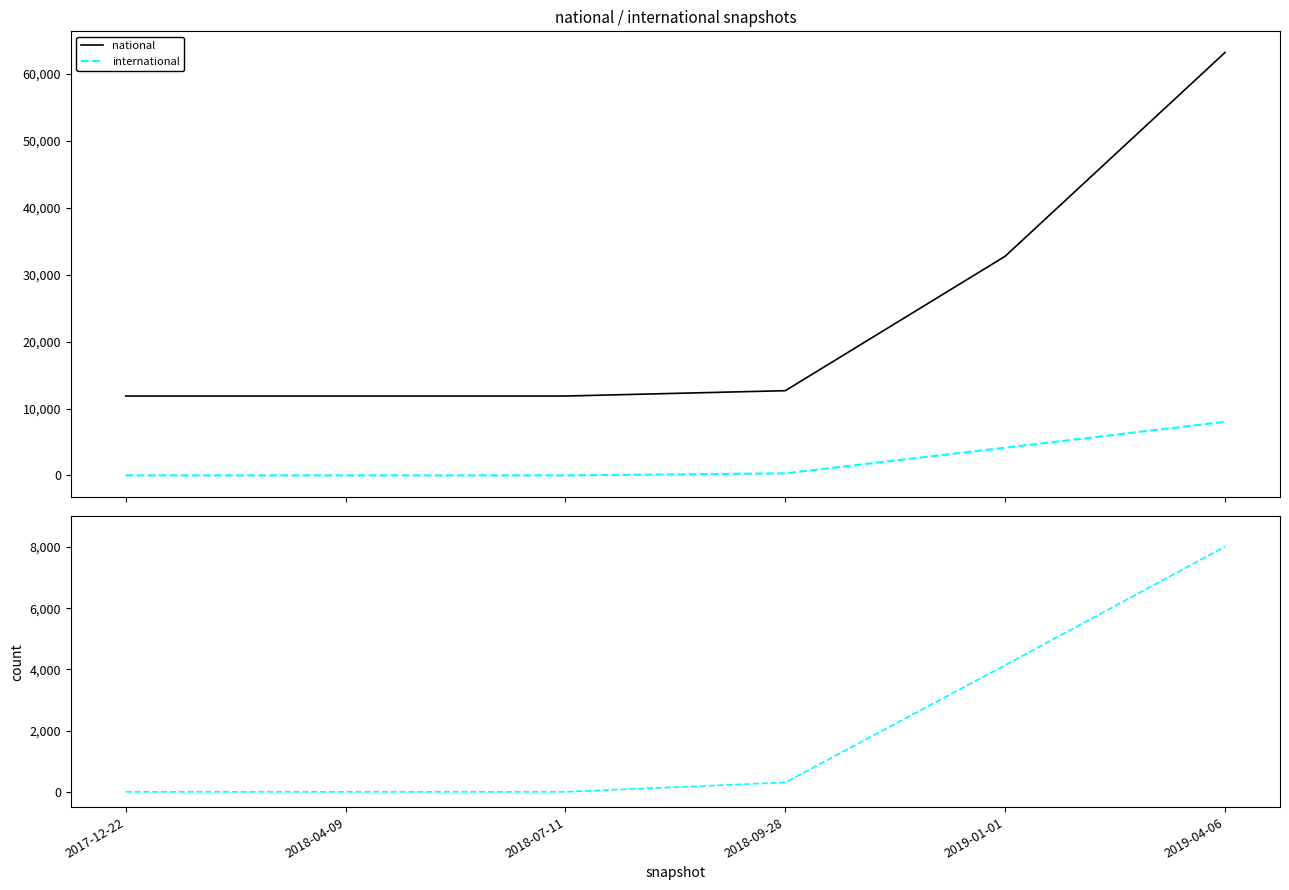

What is the maximum value shown in the chart?

63234